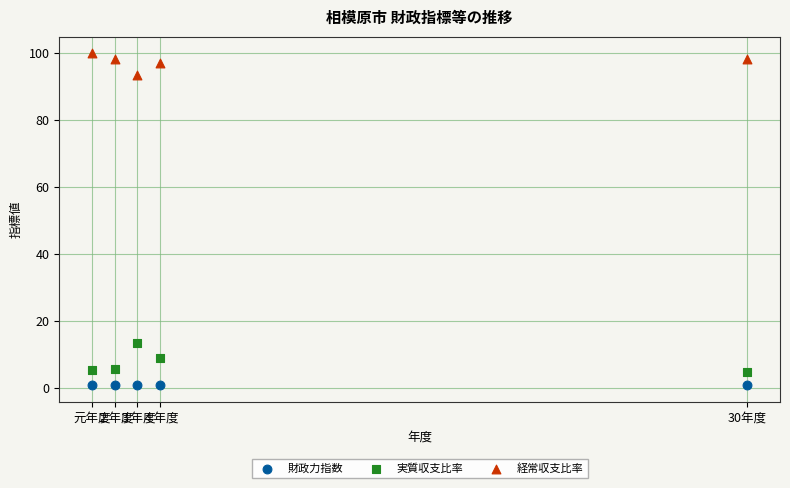

What are all the series names shown in the legend?

財政力指数, 実質収支比率, 経常収支比率